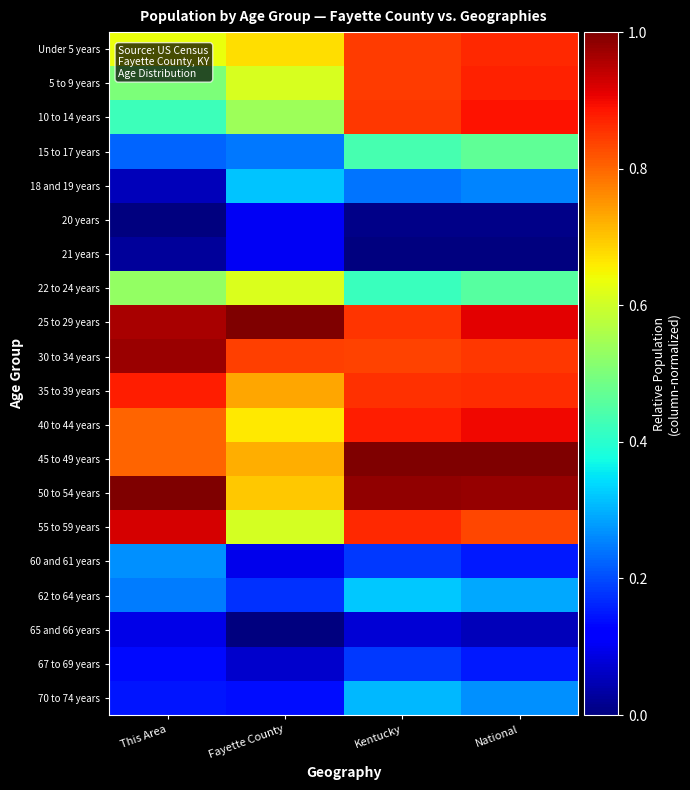

What is the total value across all series at Kentucky?

11.0